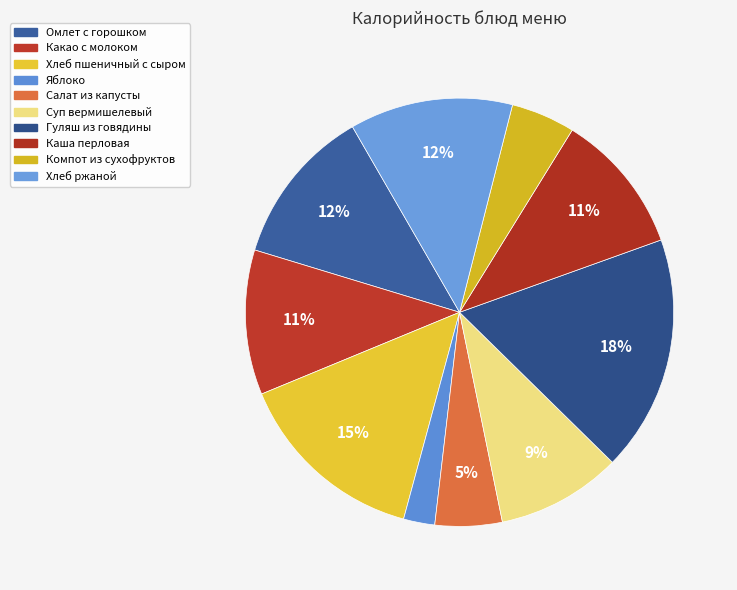

To the nearest percent, what is the difference between the largest and smallest slice percentages?

15%